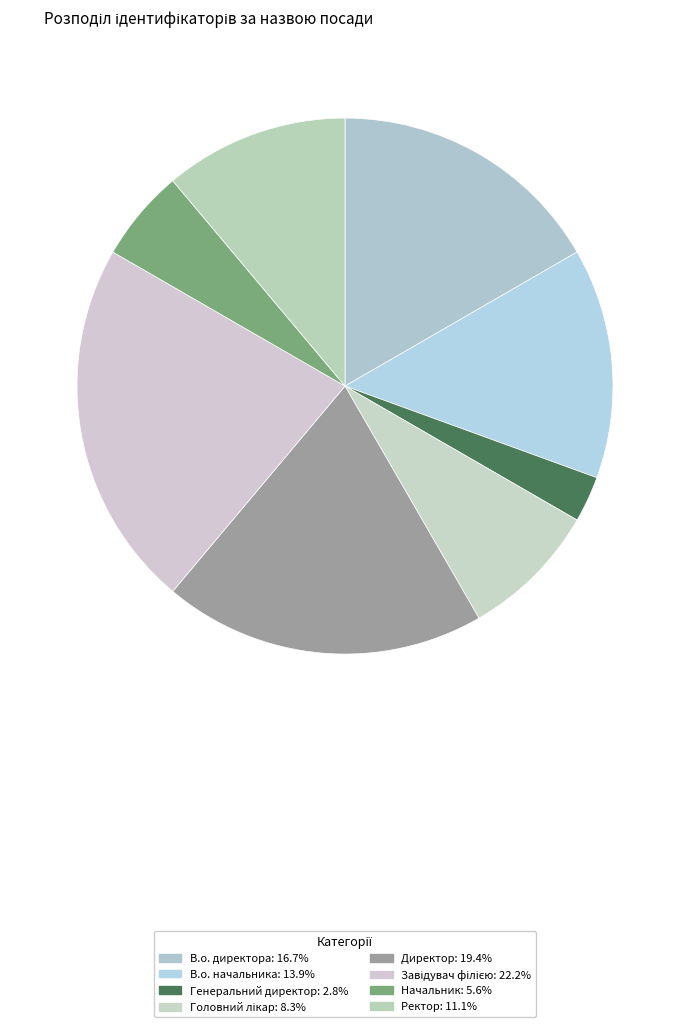

How many segments does this pie chart have?

8